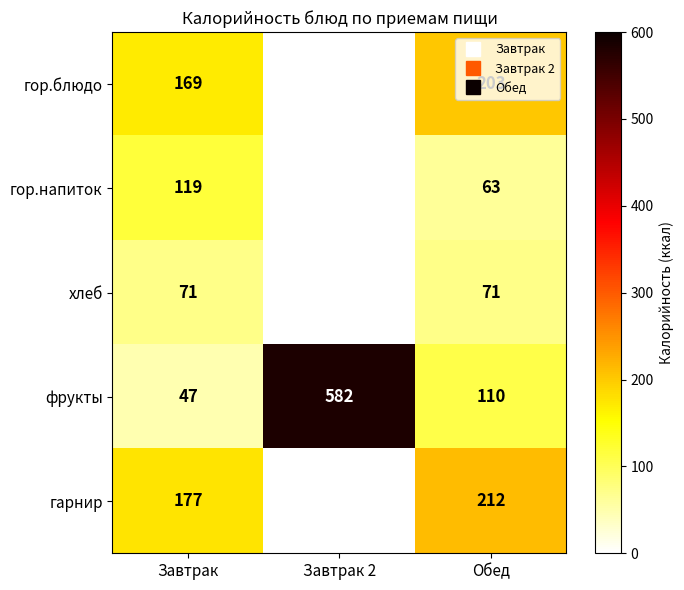

Which series has the largest total across all categories?

фрукты